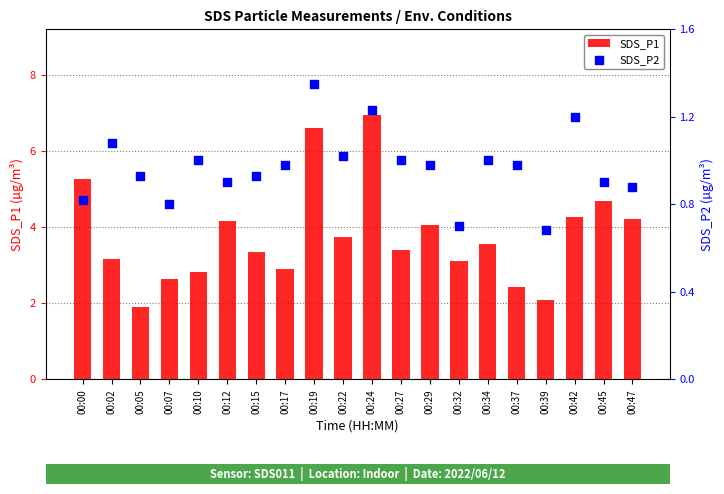

At how many categories does at least one series exceed 1?

20